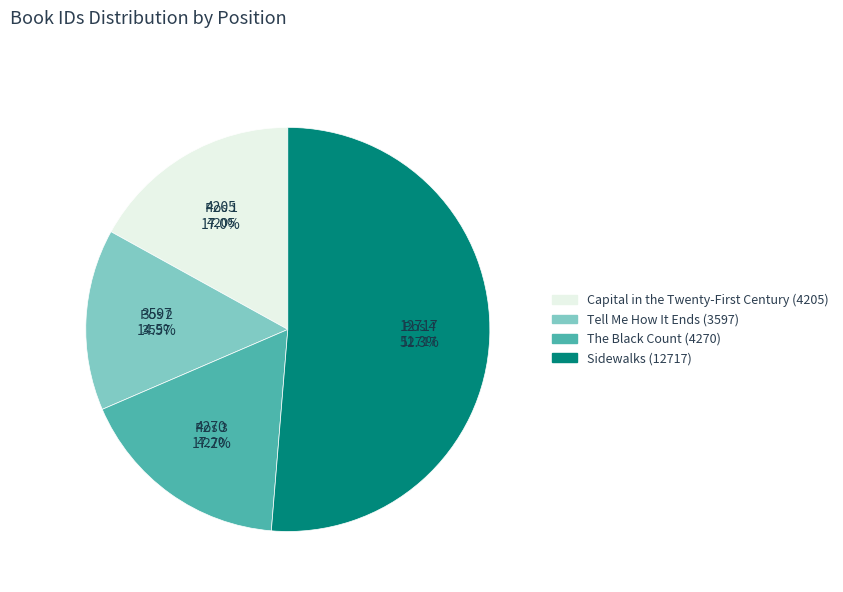

Is Tell Me How It Ends the majority of the pie?

No